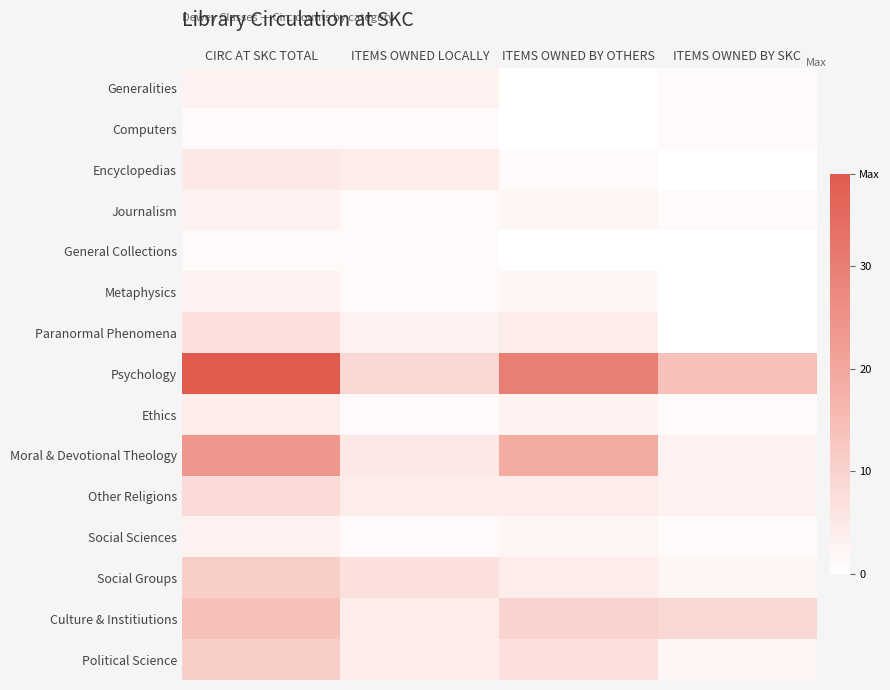

At which category is the sum across all series the highest?

CIRC AT SKC TOTAL